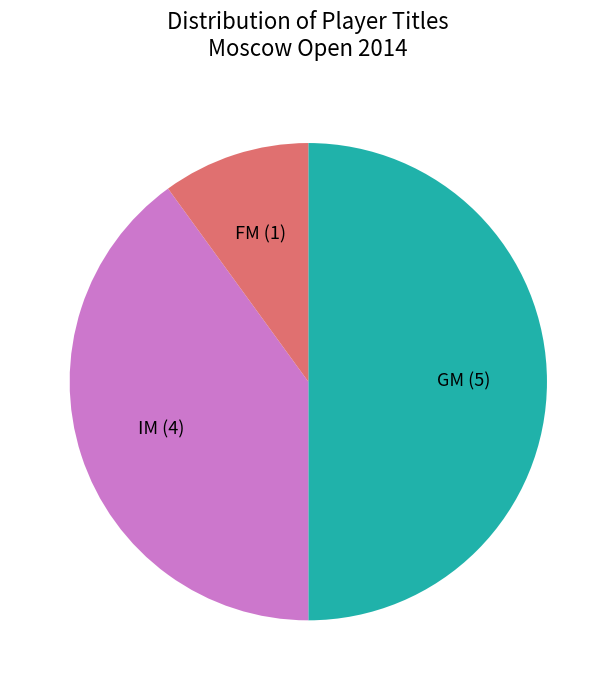

Do GM (5) and FM (1) together represent more than half of the pie?

Yes